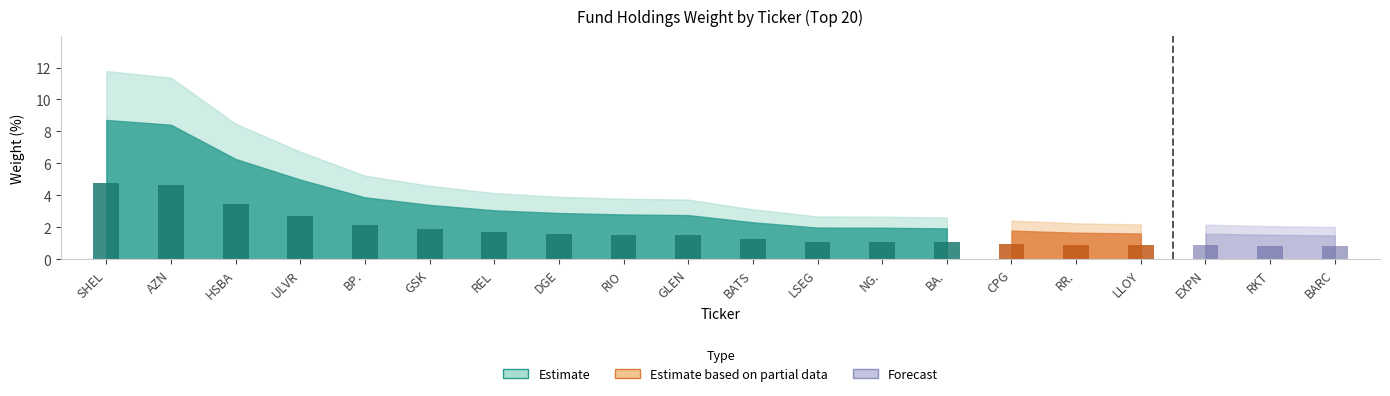

What is the average value of the Weight (%) series?

3.3